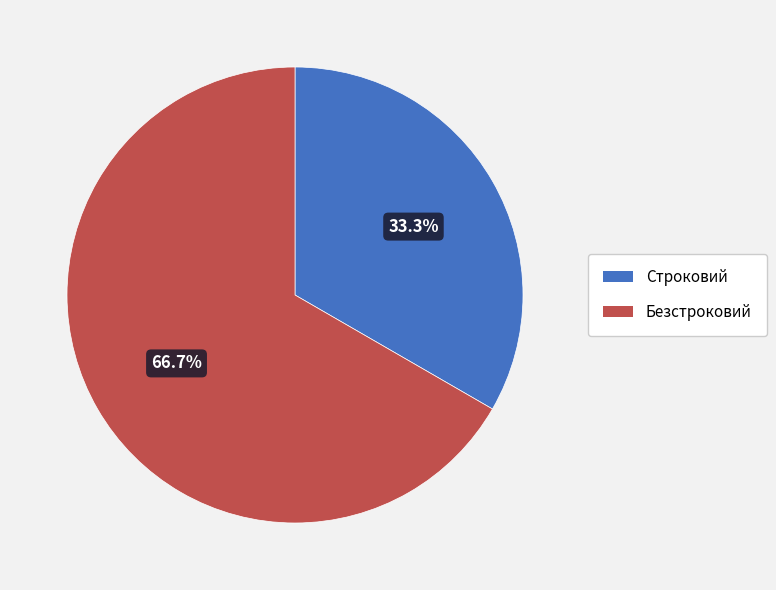

To the nearest percent, what is the combined percentage of Безстроковий and Строковий?

100%